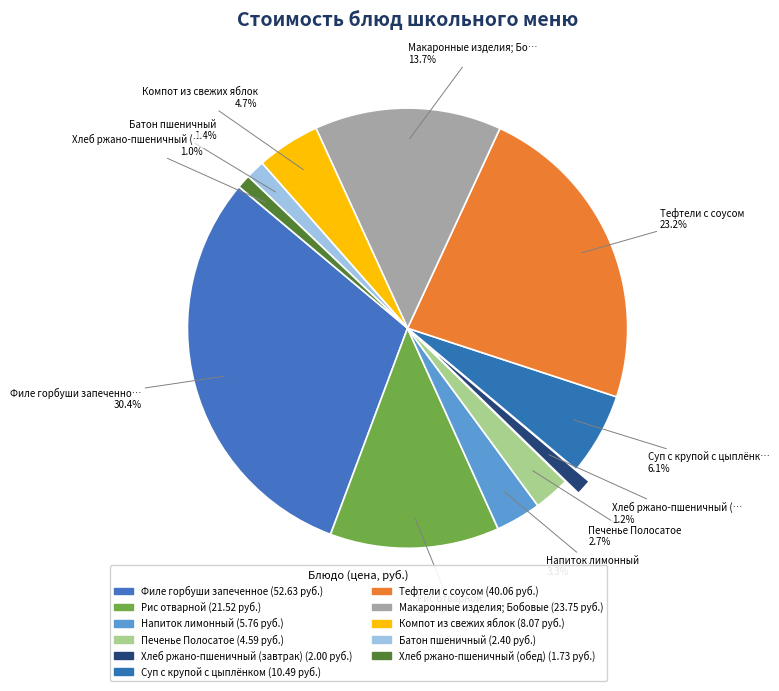

Is it true that Хлеб ржано-пшеничный (завтрак) is 1% of the pie?

True